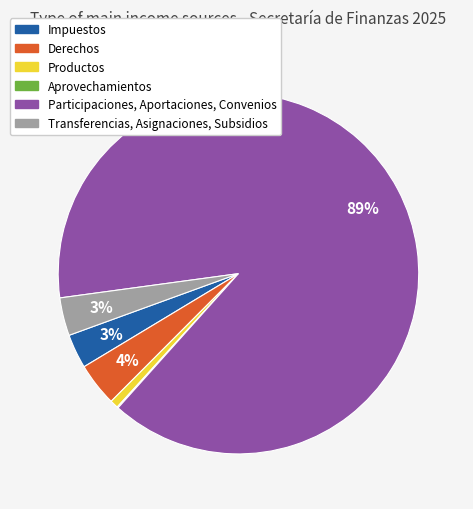

Is the sum of Transferencias, Asignaciones, Subsidios and Productos greater than half?

No